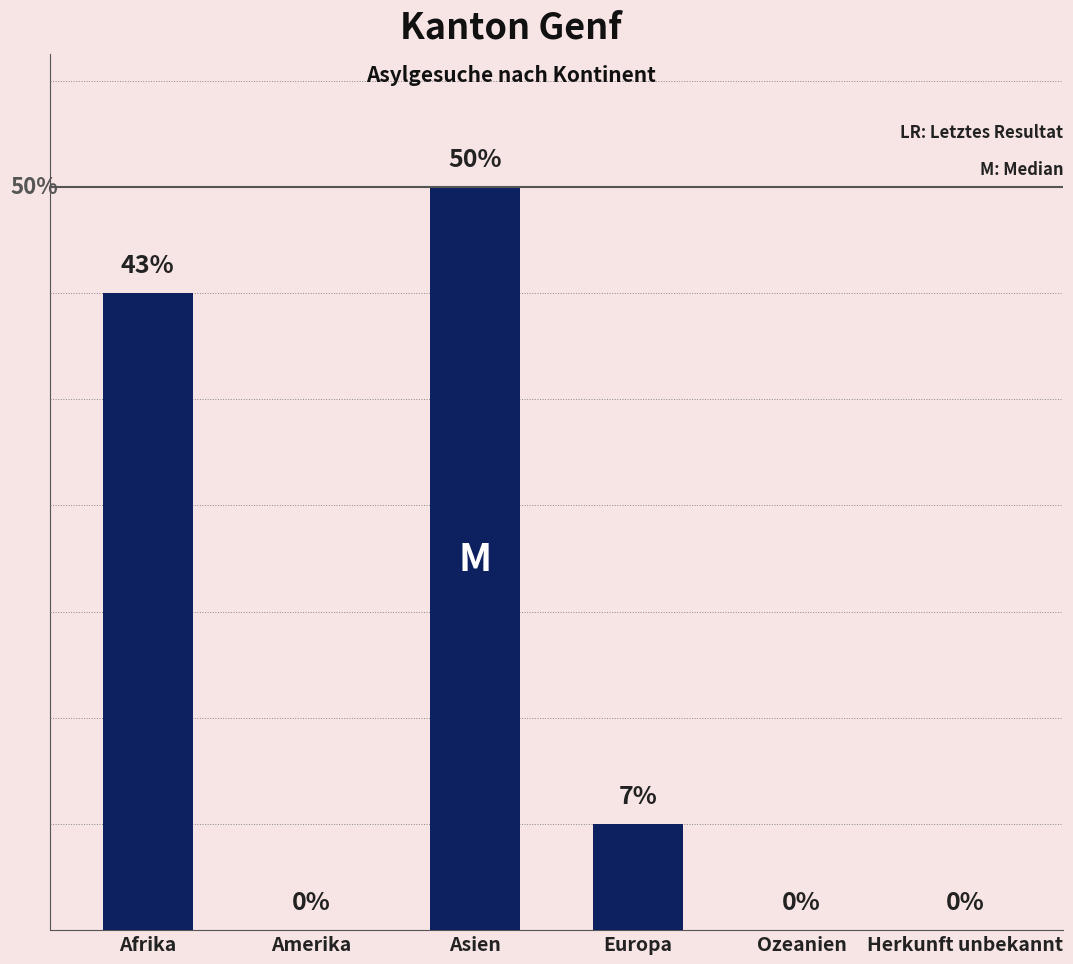

What is the difference between the values at Europa and Asien?

12